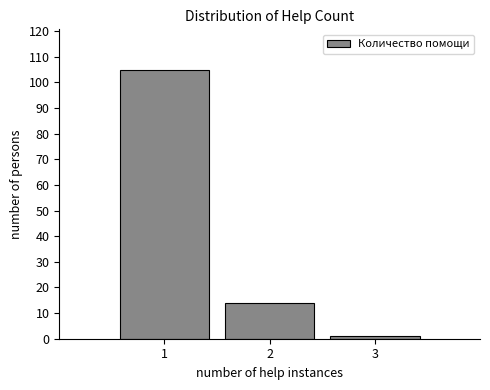

How tall is the bar that spans 1.5 to 2.5 on the x-axis? The values are not printed on the chart, so give them approximately, as read against the axis.

14